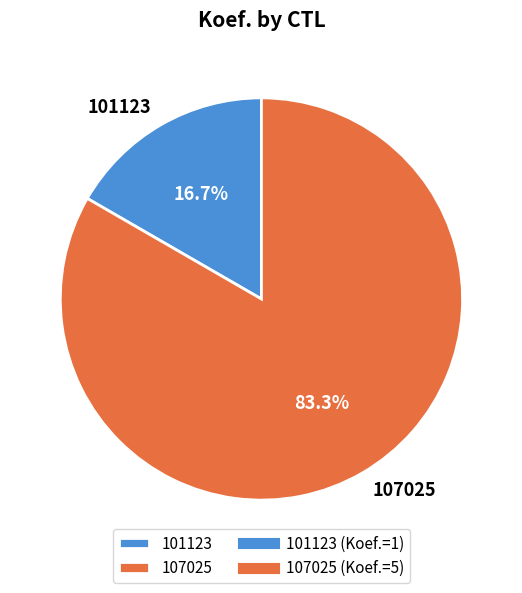

Which category has the smallest portion of the pie?

101123